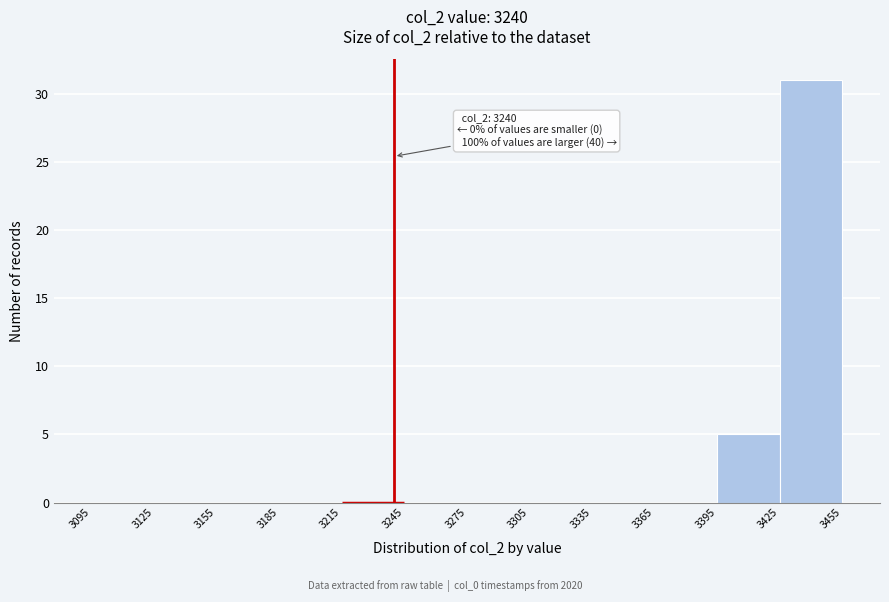

Which range on the x-axis has the tallest bar?

3425 to 3455